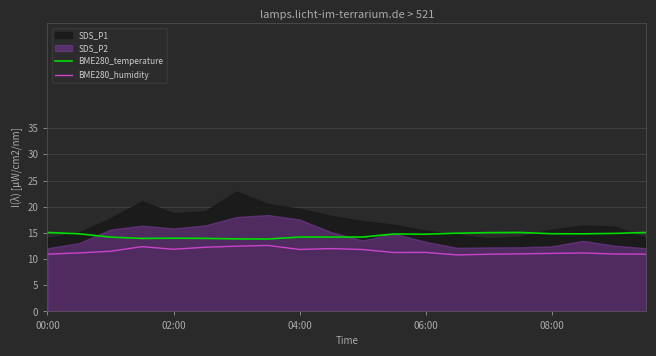

True or false: BME280_humidity and BME280_temperature intersect in this chart.

False